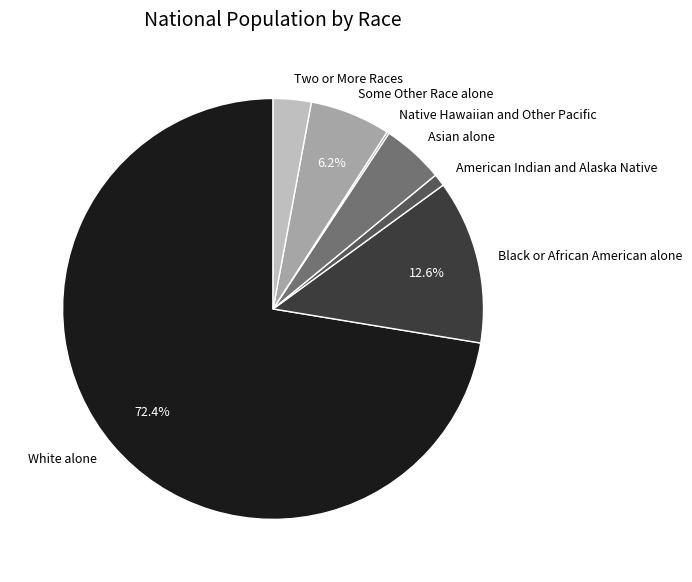

Combined, do Some Other Race alone and Black or African American alone account for over 50%?

No